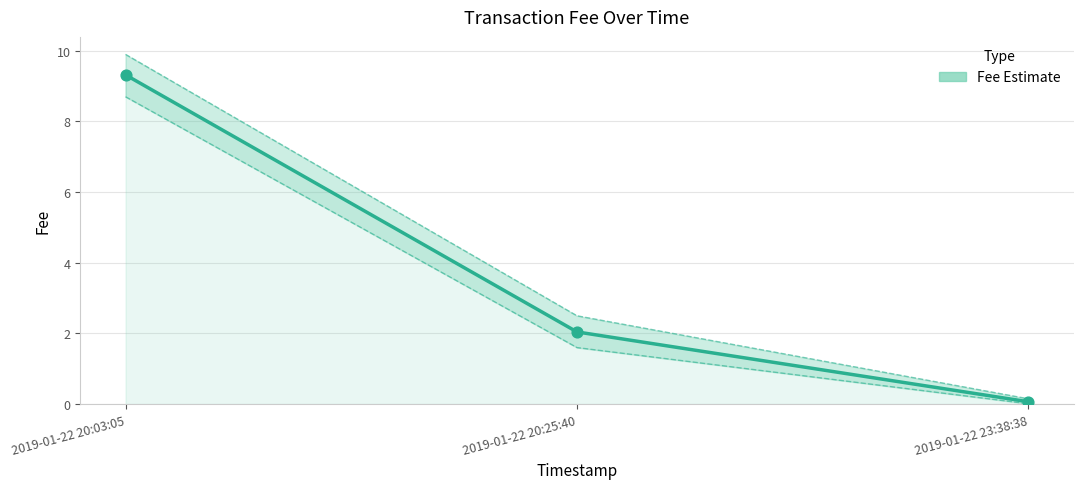

Which has a higher value, 2019-01-22 23:38:38 or 2019-01-22 20:25:40?

2019-01-22 20:25:40